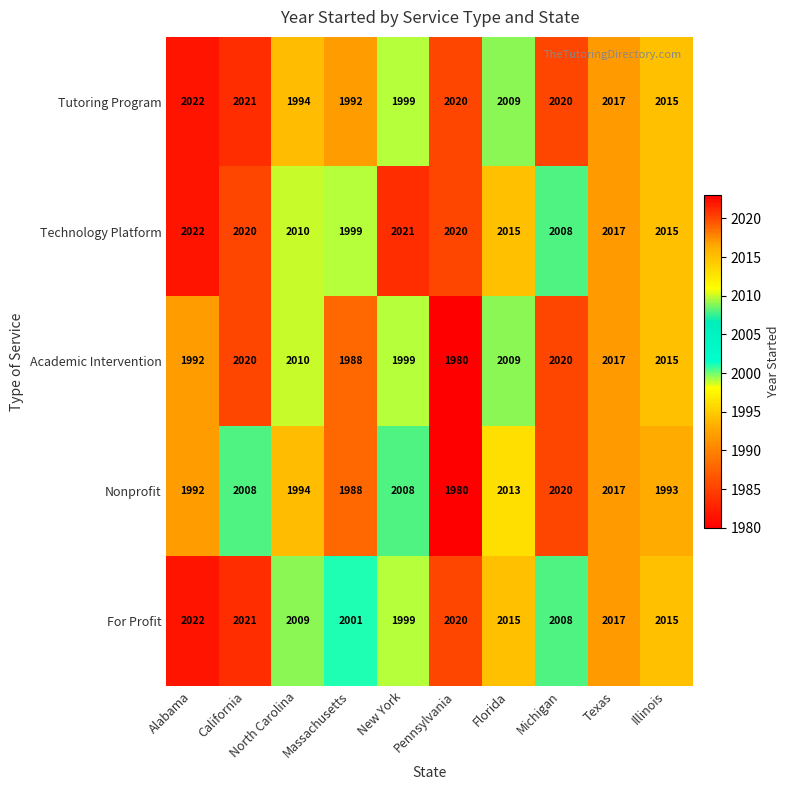

What is the smallest value displayed?

1980